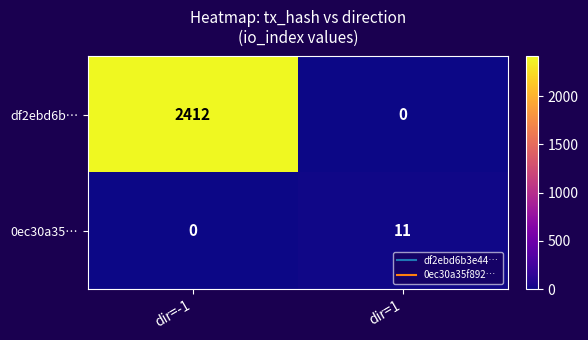

The value of 0ec30a35… at dir=1 is 11. True or false?

True